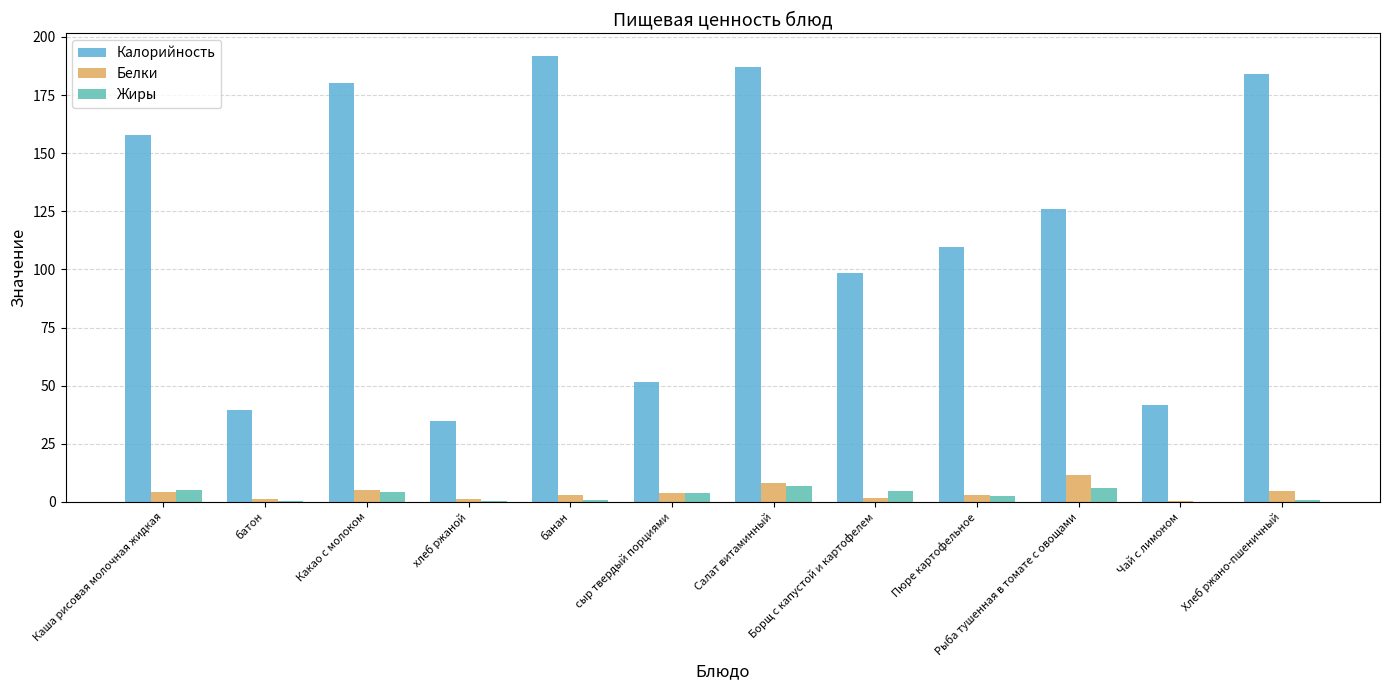

Which series has the largest total across all categories?

Калорийность